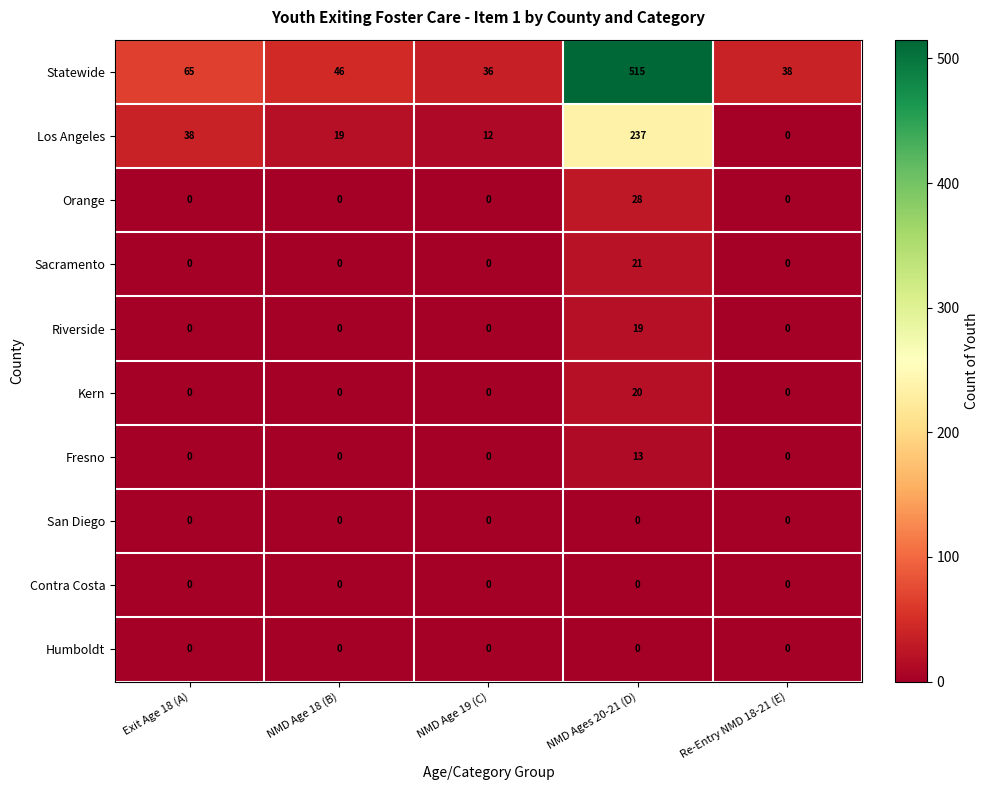

List the labels in order of Los Angeles value, largest first.

NMD Ages 20-21 (D), Exit Age 18 (A), NMD Age 18 (B), NMD Age 19 (C), Re-Entry NMD 18-21 (E)